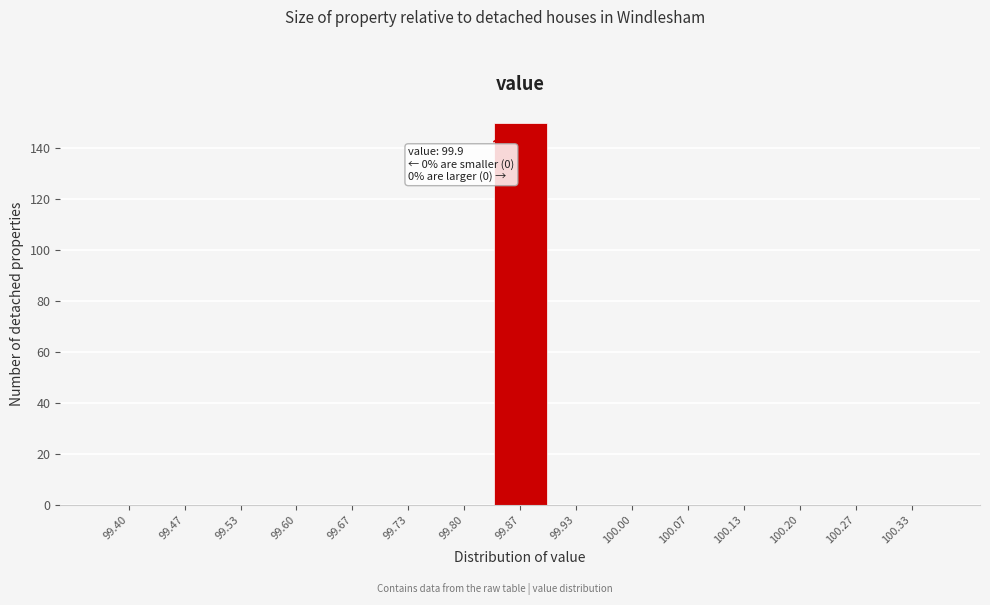

Reading left to right, extract all data points from this chart.

99.40=0	99.47=0	99.53=0	99.60=0	99.67=0	99.73=0	99.80=0	99.87=150	99.93=0	100.00=0	100.07=0	100.13=0	100.20=0	100.27=0	100.33=0